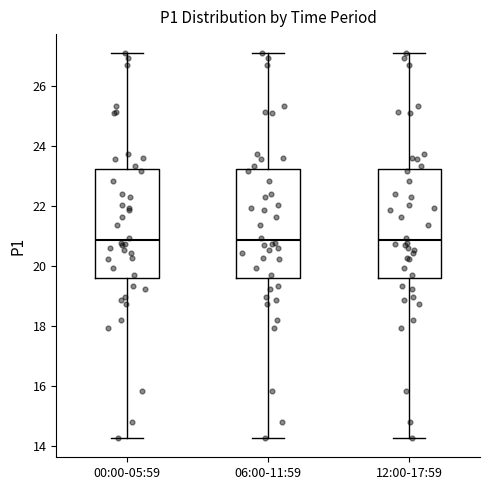

Where is the upper edge of the box for 06:00-11:59 on the y-axis? The values are not printed on the chart, so give them approximately, as read against the axis.

23.2